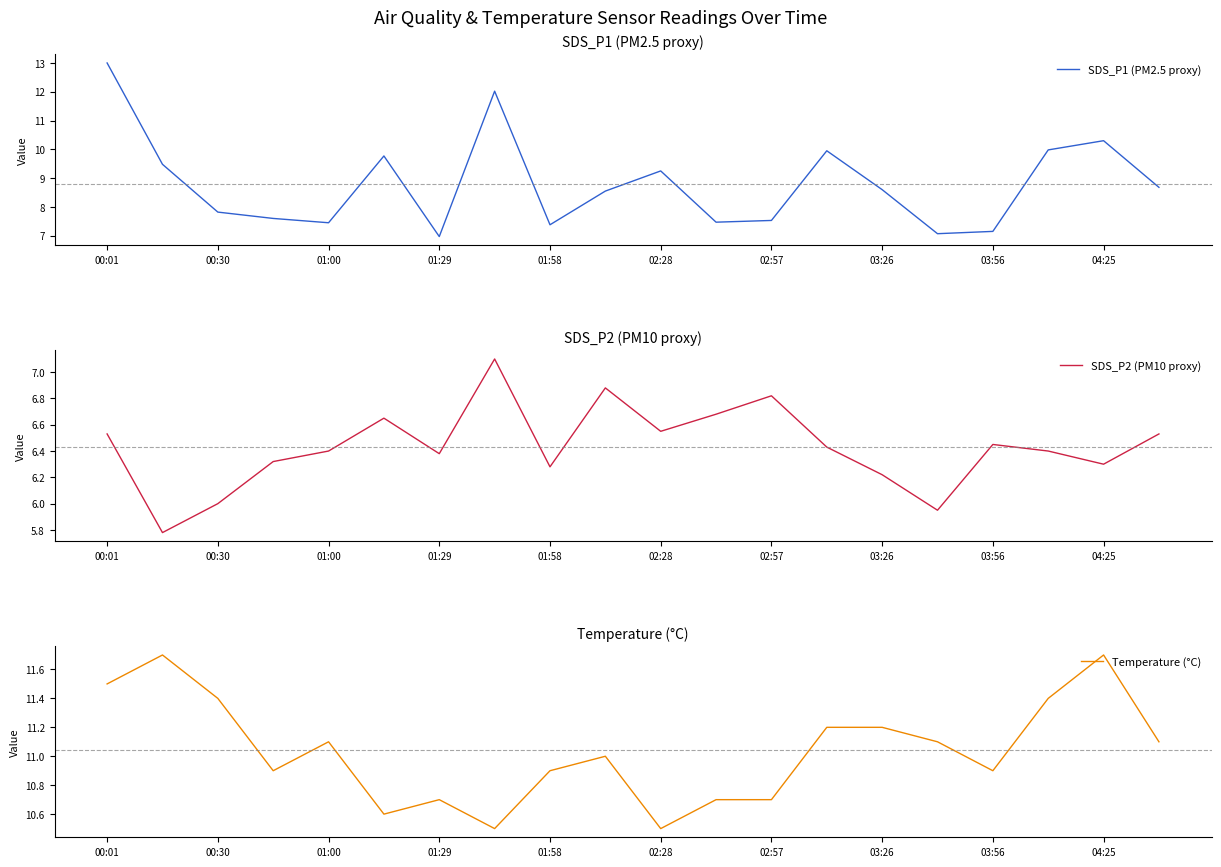

True or false: Temperature (°C) has more than 0 points higher than both neighbors.

True